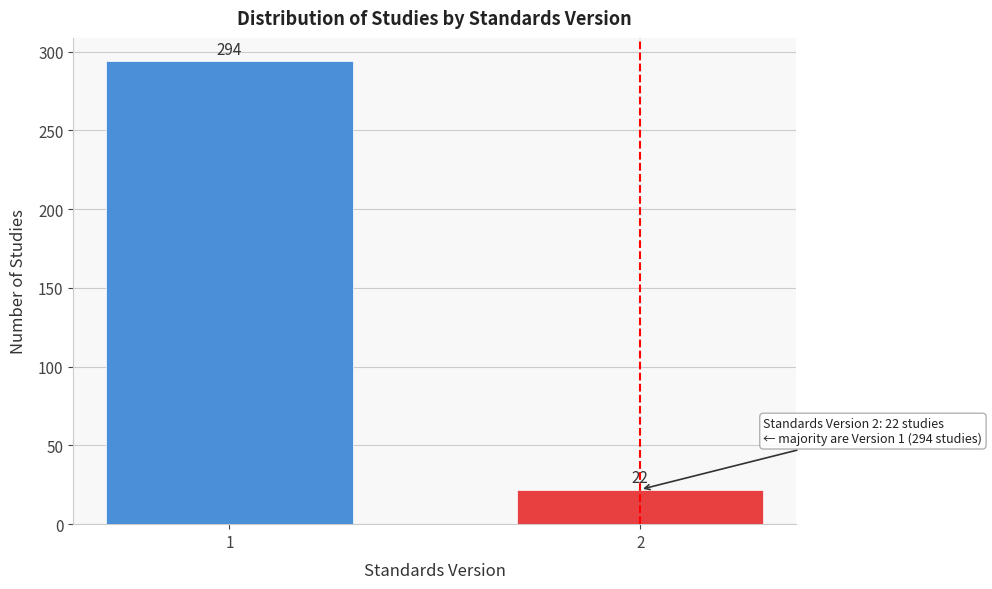

Reading left to right, extract all data points from this chart.

294	22